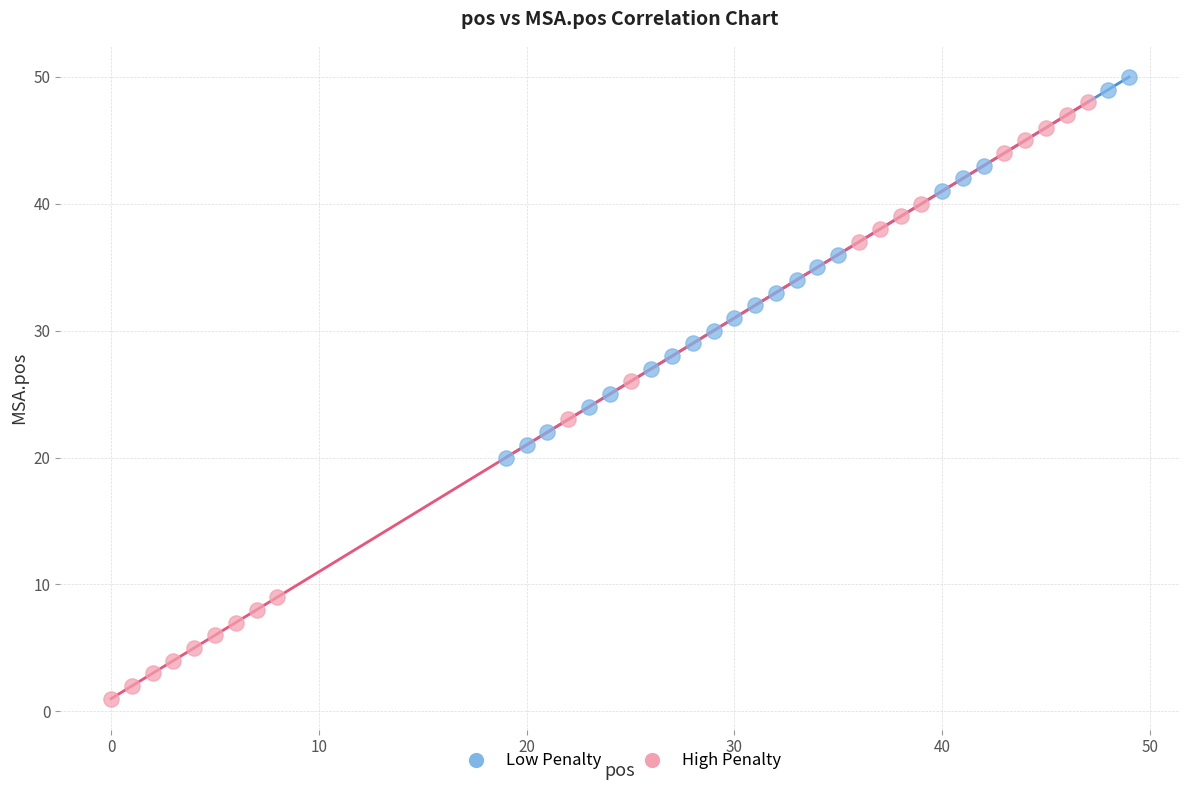

Which series has the widest spread of Y values?

High Penalty